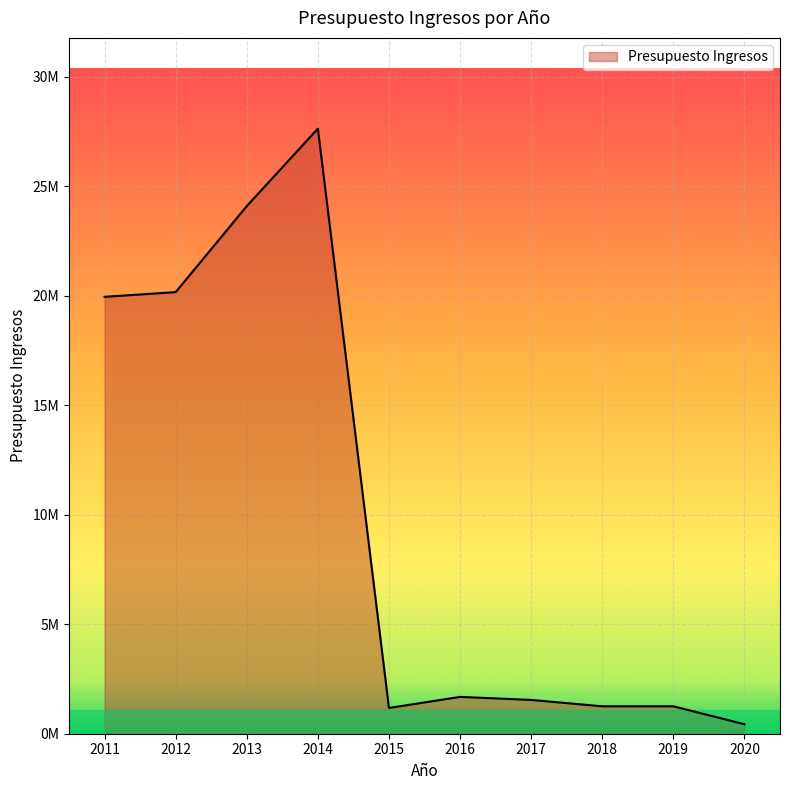

Is this an area chart (filled region under the line)?

Yes